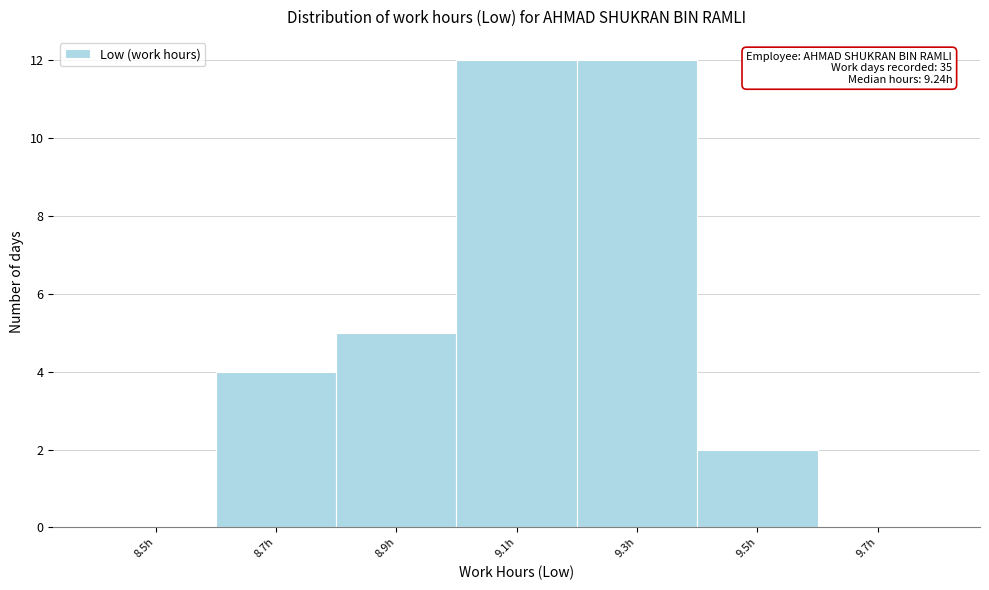

Reading left to right, extract all data points from this chart.

8.5h=0	8.7h=4	8.9h=5	9.1h=12	9.3h=12	9.5h=2	9.7h=0